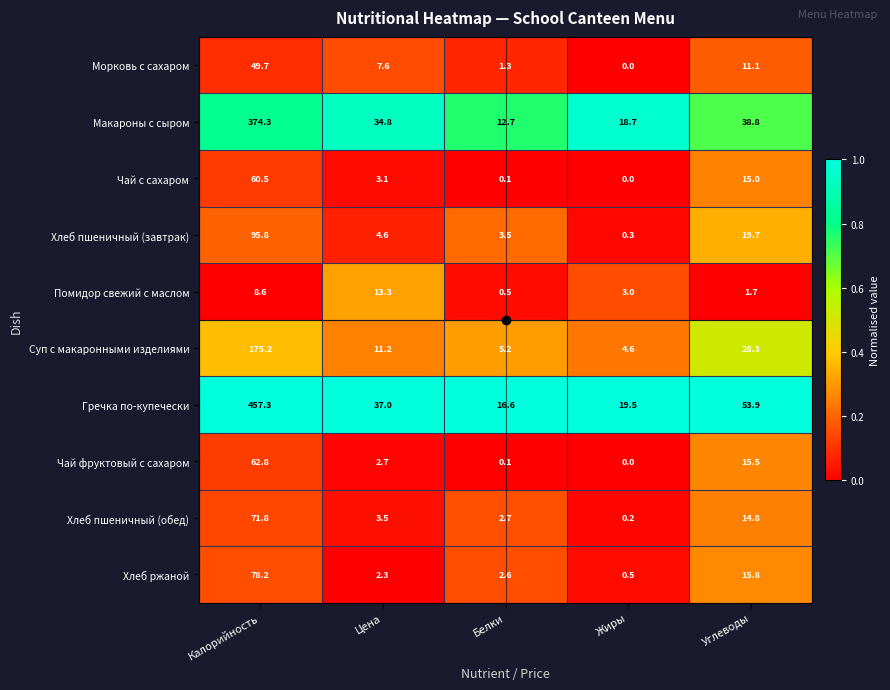

What is the difference between the second highest and second lowest values in the Гречка по-купечески series?

34.4